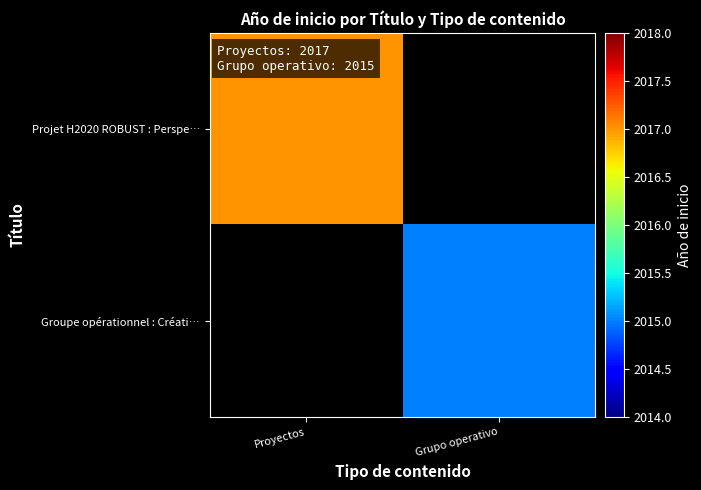

Rank the series at Proyectos from lowest to highest value.

Projet H2020 ROBUST : Perspe…, Groupe opérationnel : Créati…